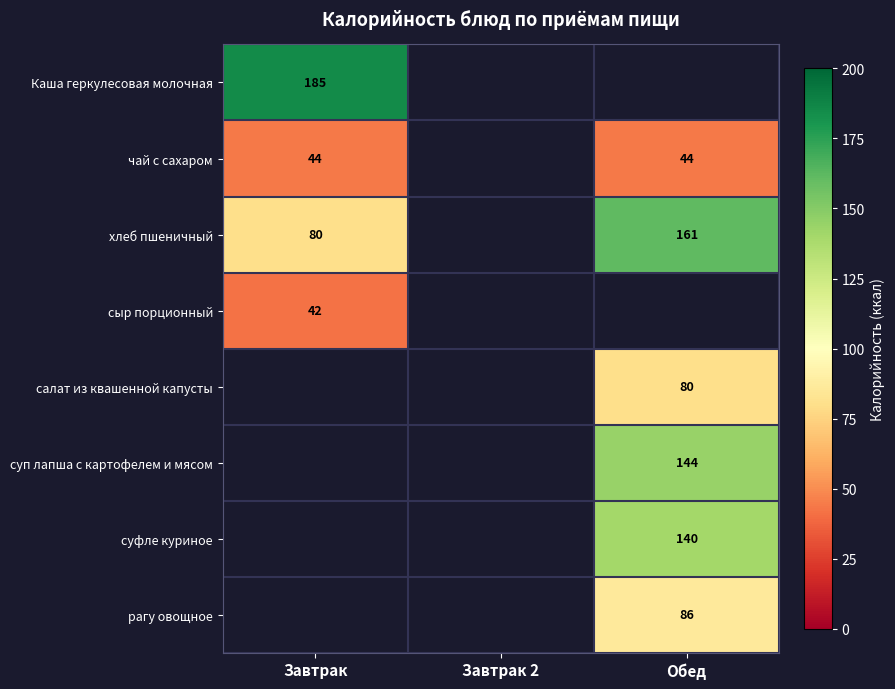

The сыр порционный series shows 9 at Завтрак. True or false?

False